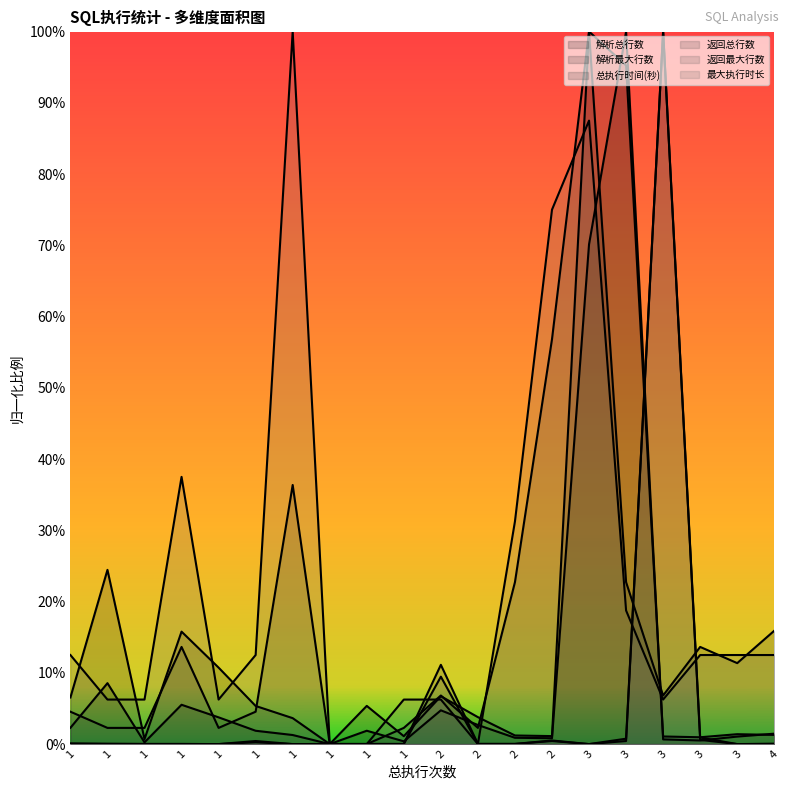

Is the value of 返回总行数 at 1 greater than the value of 解析总行数 at 3?

No